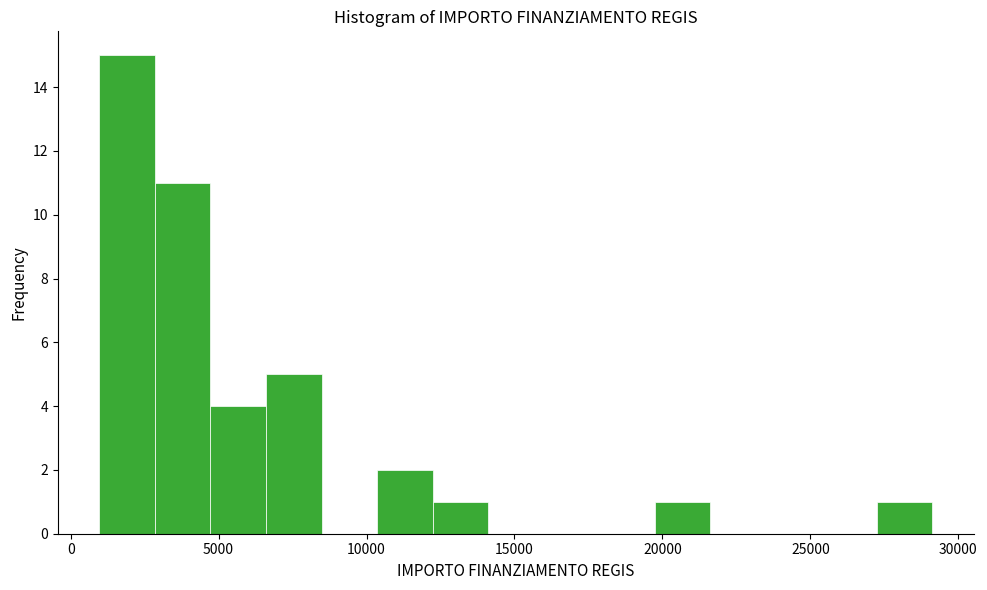

Read against the x-axis, roughly where is the centre of the tallest bar?

2000